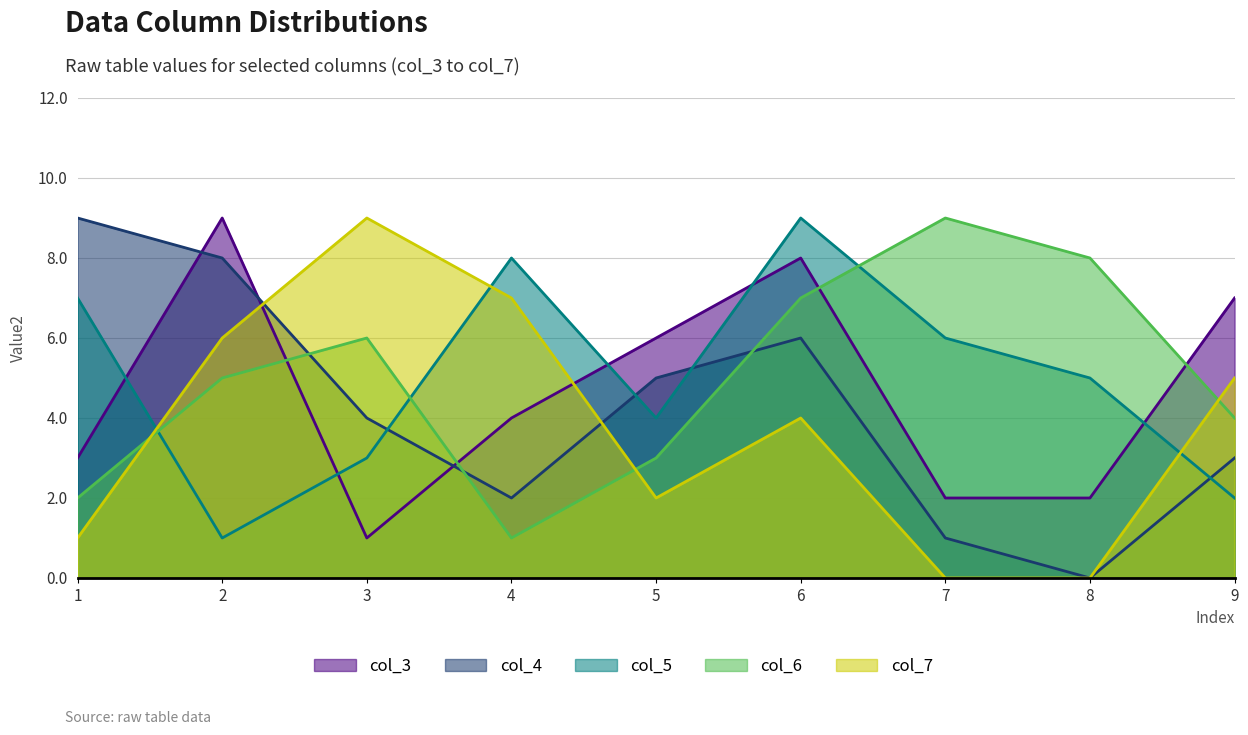

At which category is the sum across all series the highest?

6